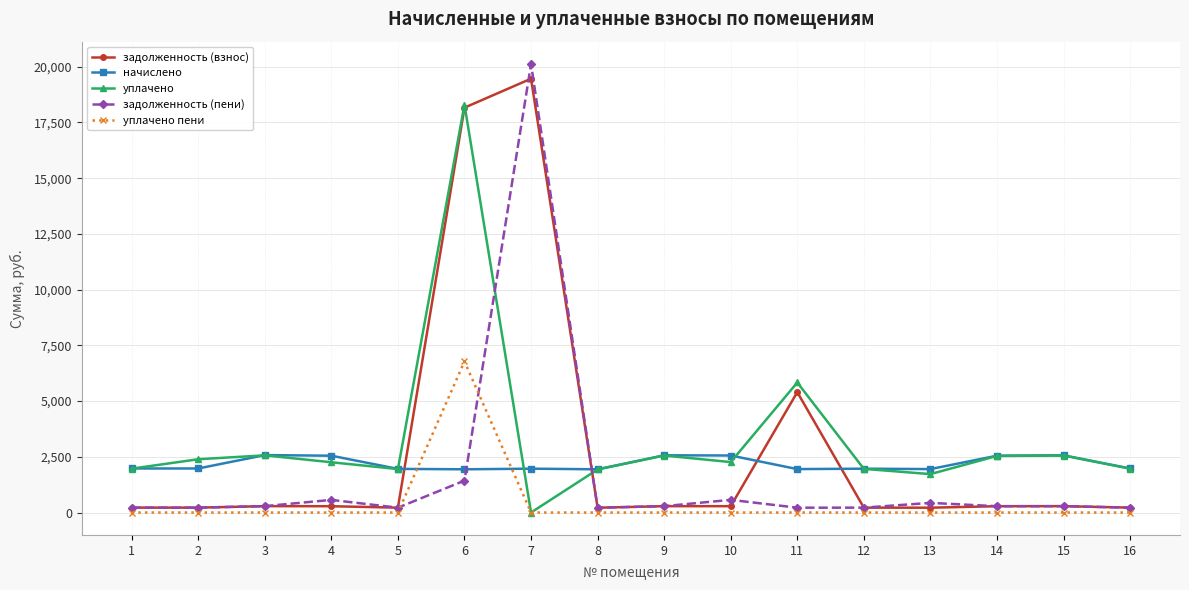

In уплачено, how many points are higher than both neighbors (excluding endpoints)?

5